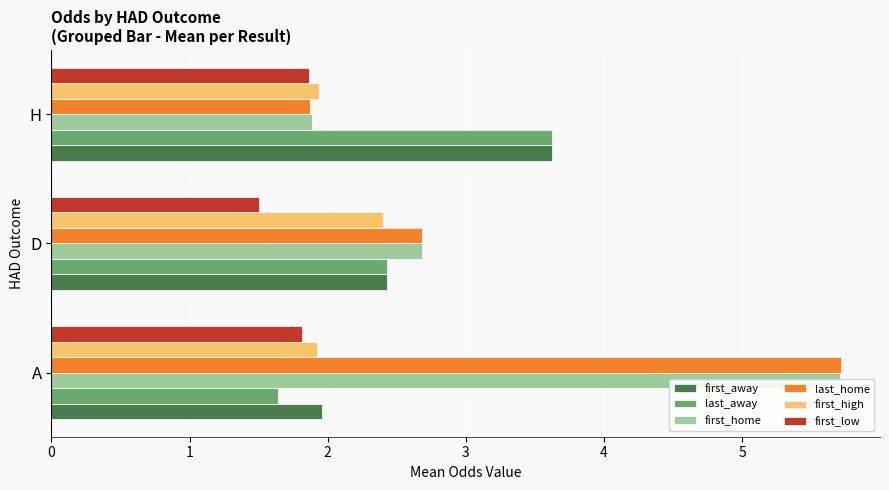

Count the number of data series in this chart.

6